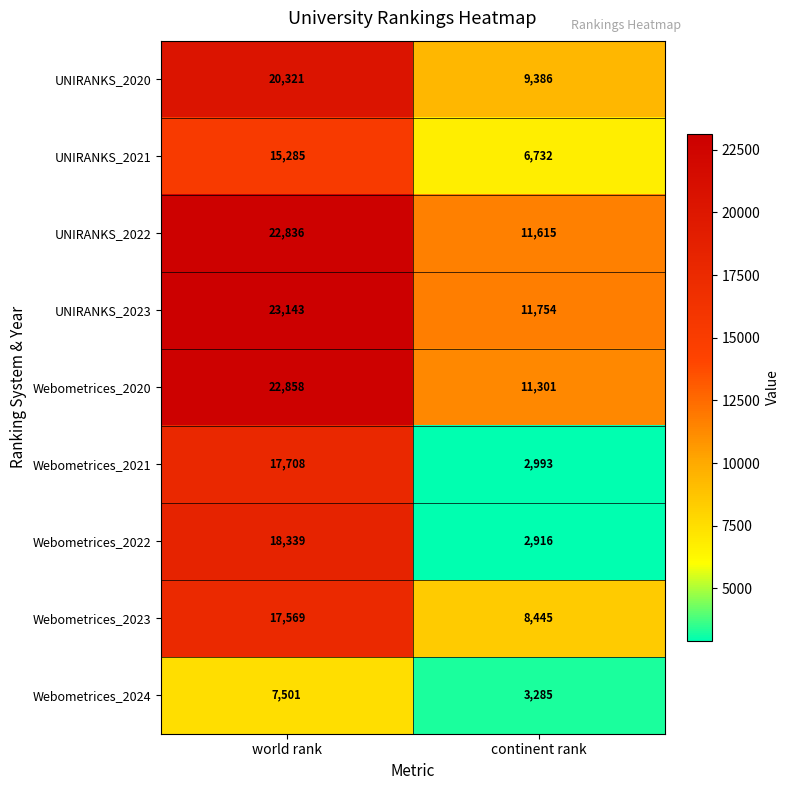

Which series has the largest range (max minus min)?

Webometrices_2022